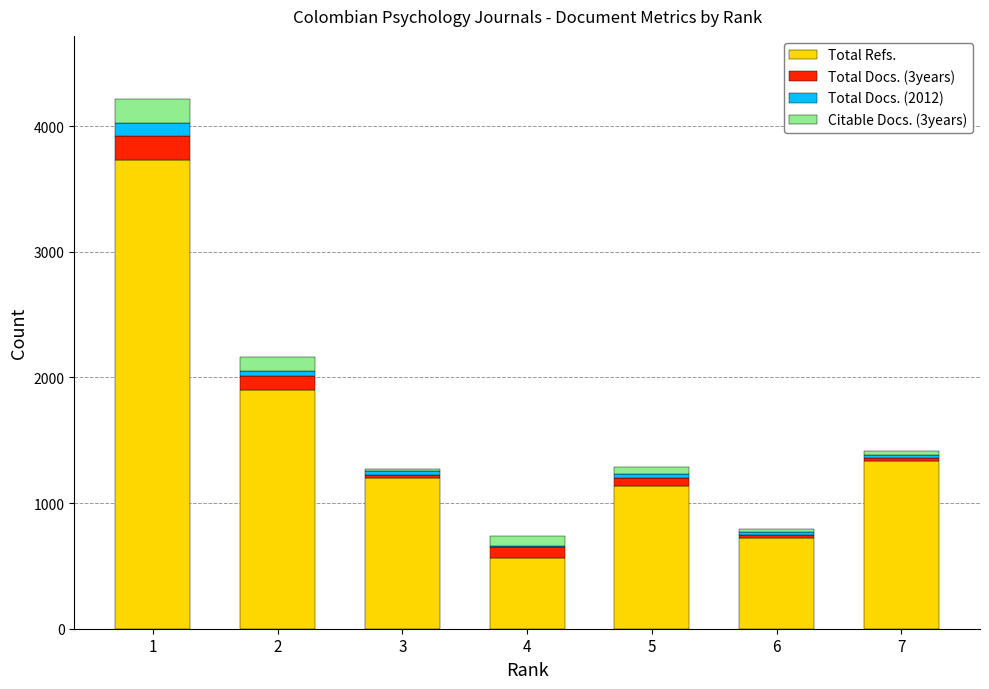

What is the highest value of the Total Refs. series?

3727